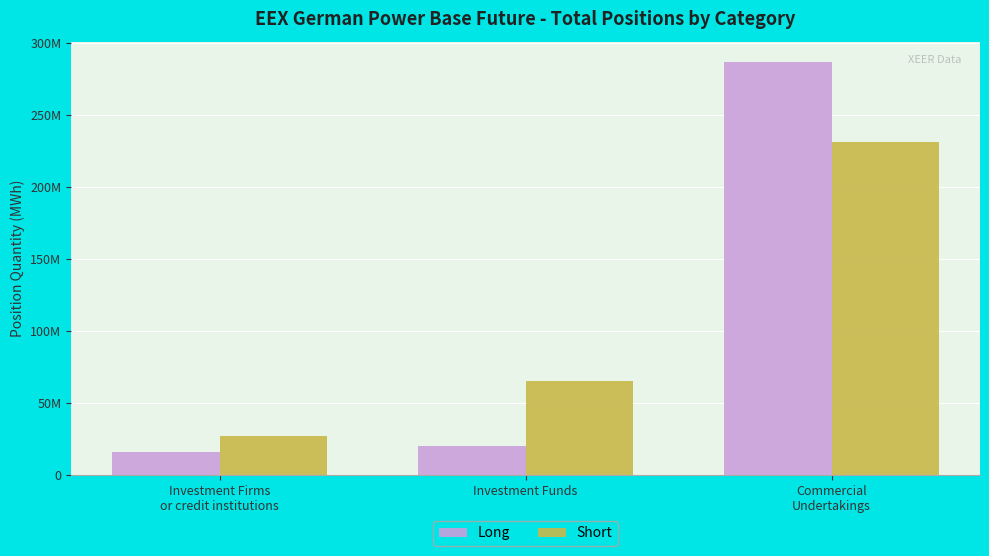

Is the value of Long at Commercial
Undertakings greater than the value of Short at Commercial
Undertakings?

Yes